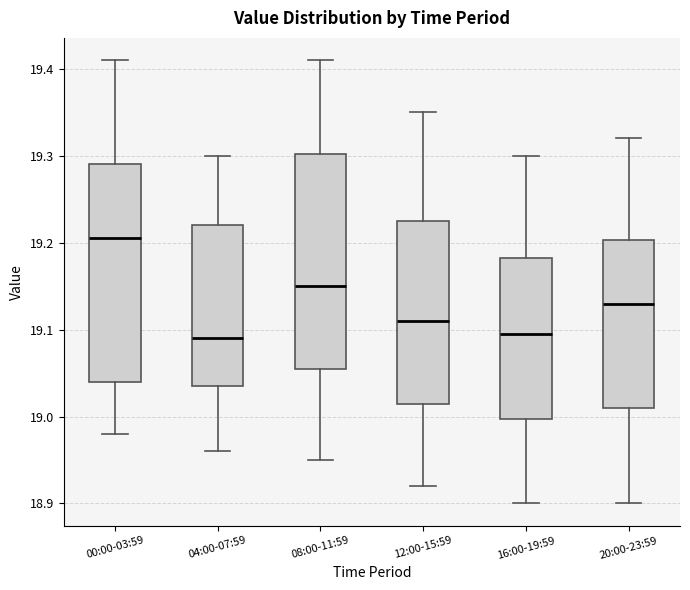

Reading left to right, transcribe this box plot: for each box, give where its median line is, the range the box spans, and where its two whiskers end, as read against the y-axis. The values are not printed on the chart, so give them approximately, as read against the axis.

00:00-03:59: median 19.21, box 19.04 to 19.29, whiskers 18.98 to 19.41
04:00-07:59: median 19.09, box 19.04 to 19.22, whiskers 18.96 to 19.30
08:00-11:59: median 19.15, box 19.06 to 19.30, whiskers 18.95 to 19.41
12:00-15:59: median 19.11, box 19.02 to 19.23, whiskers 18.92 to 19.35
16:00-19:59: median 19.10, box 19.00 to 19.18, whiskers 18.90 to 19.30
20:00-23:59: median 19.13, box 19.01 to 19.20, whiskers 18.90 to 19.32